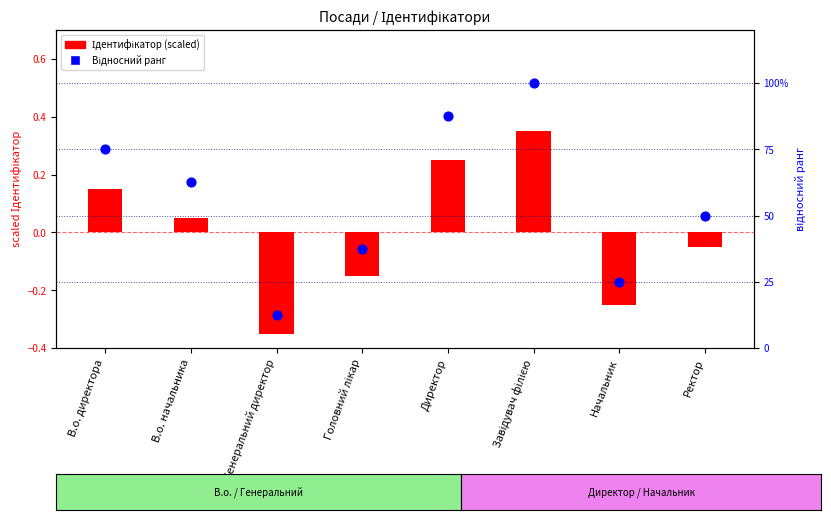

At which category is the sum across all series the highest?

Завідувач філією